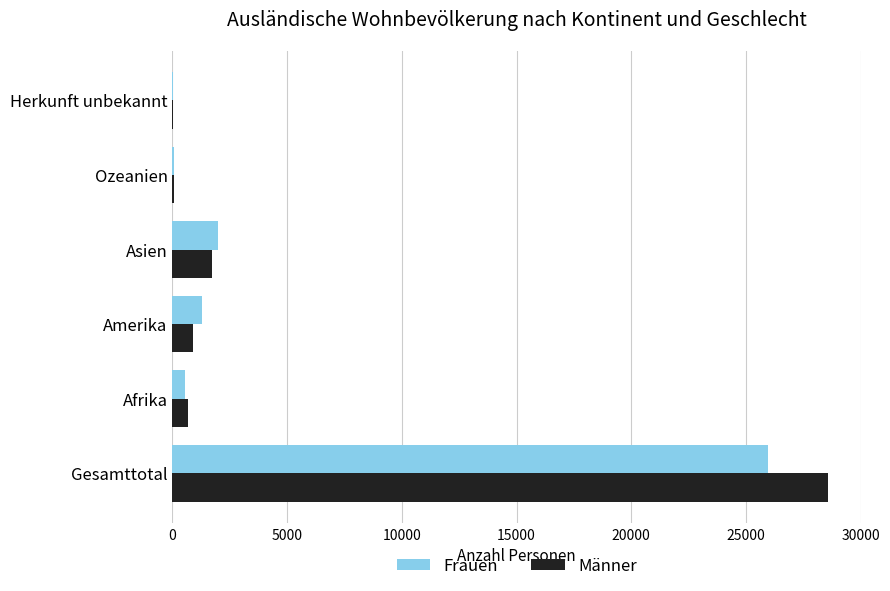

What is the maximum value for Männer?

28587